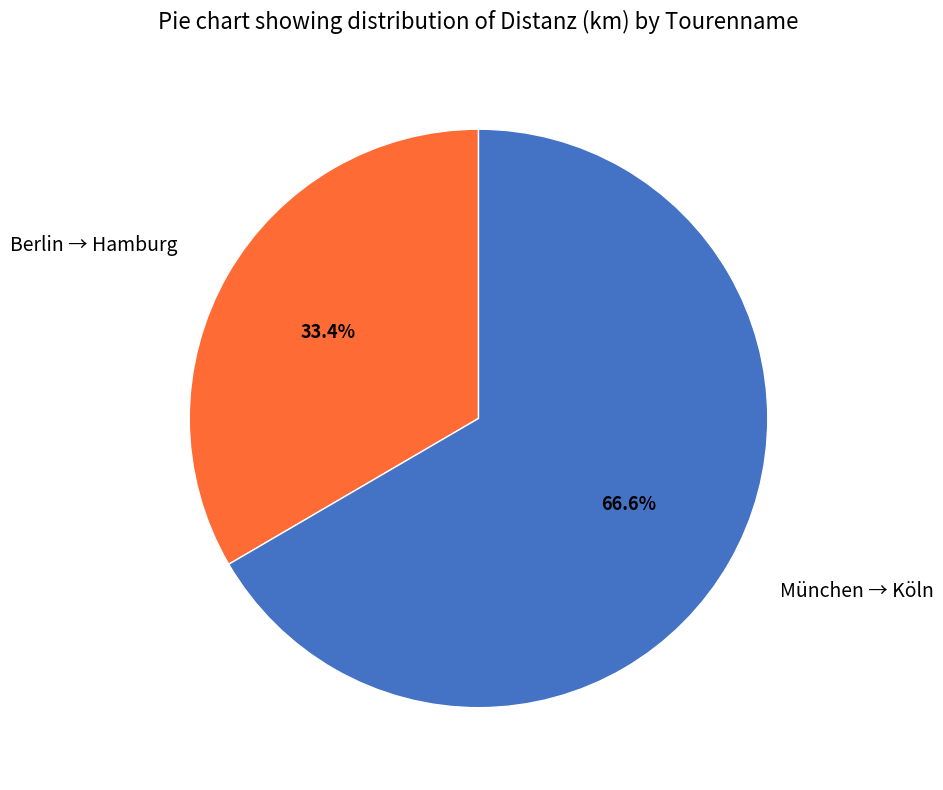

Which slice is the largest?

München → Köln